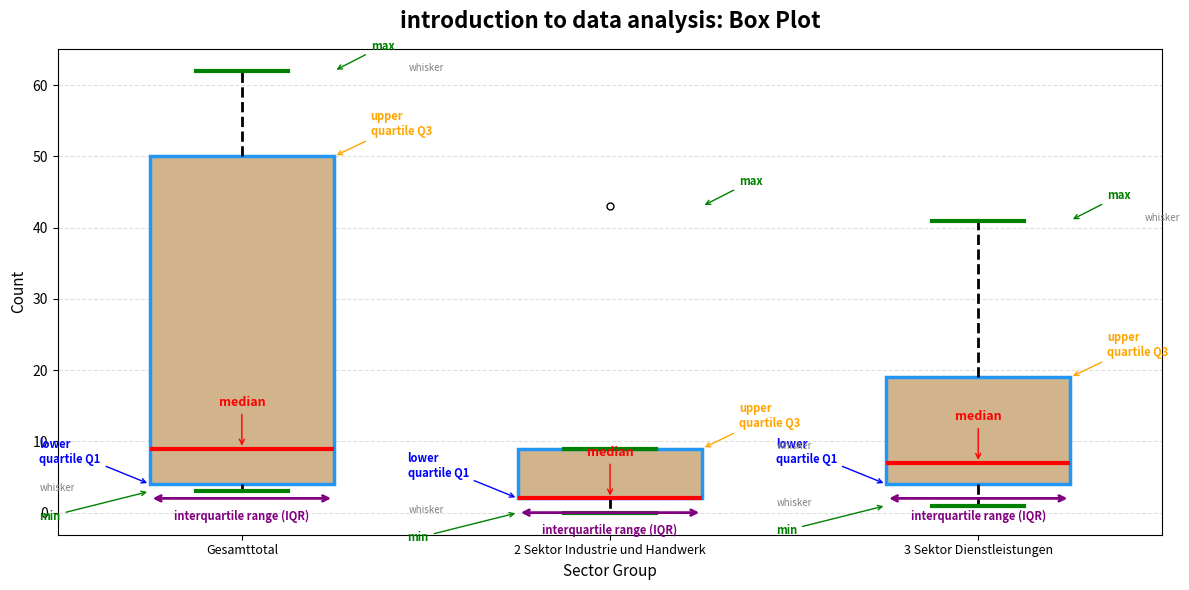

Reading left to right, read every box against the y-axis: the position of its median line, the range the box covers, and the ends of its whiskers. The values are not printed on the chart, so give them approximately, as read against the axis.

Gesamttotal: median 9, box 4 to 50, whiskers 3 to 62
2 Sektor Industrie und Handwerk: median 2 (drawn on the box's lower edge), box 2 to 9, whiskers 0 to 9
3 Sektor Dienstleistungen: median 7, box 4 to 19, whiskers 1 to 41